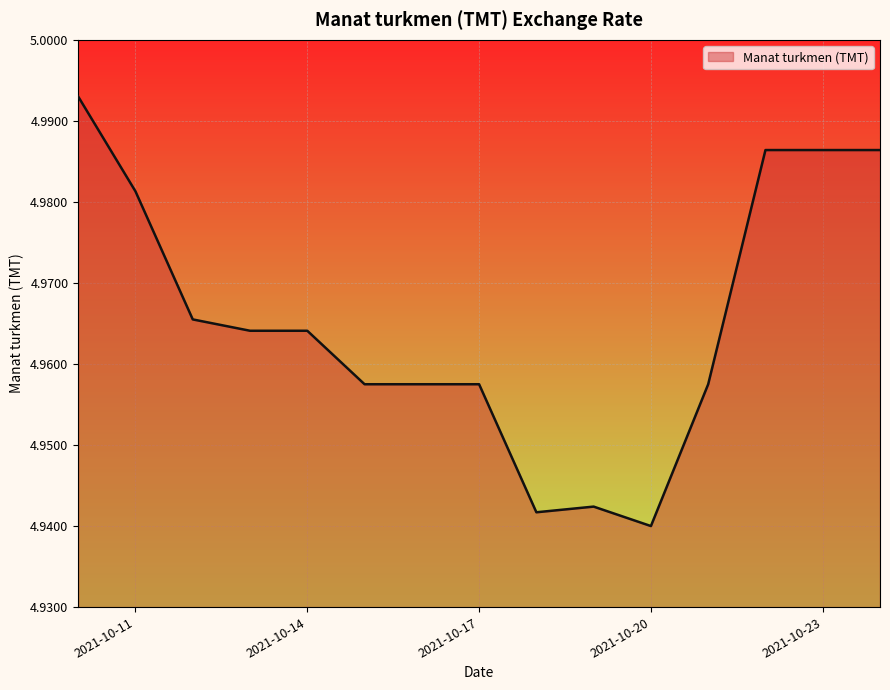

How many distinct data groups are displayed?

1